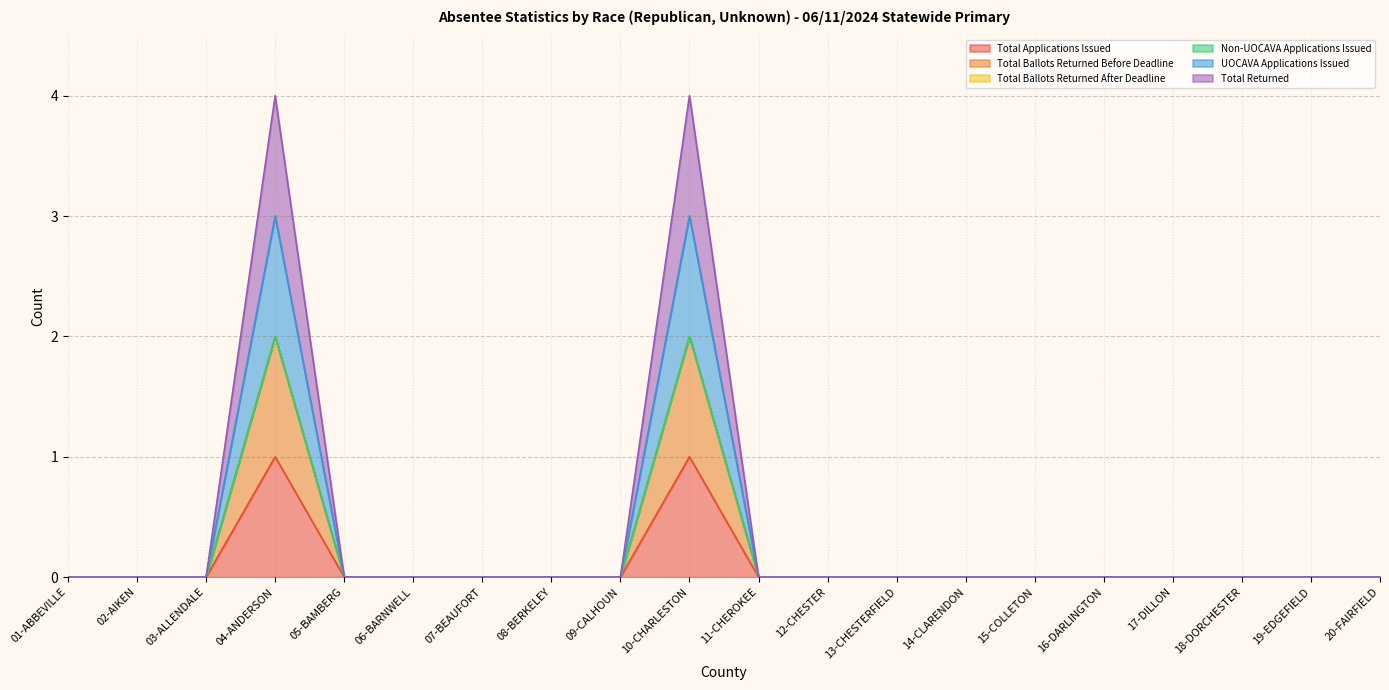

At which category is the sum across all series the highest?

04-ANDERSON